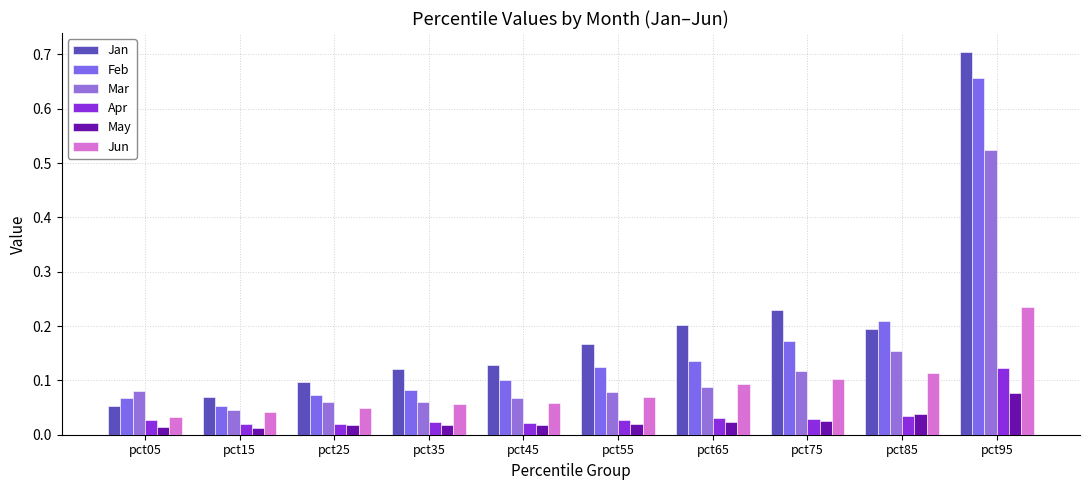

What is the maximum value shown in the chart?

0.7